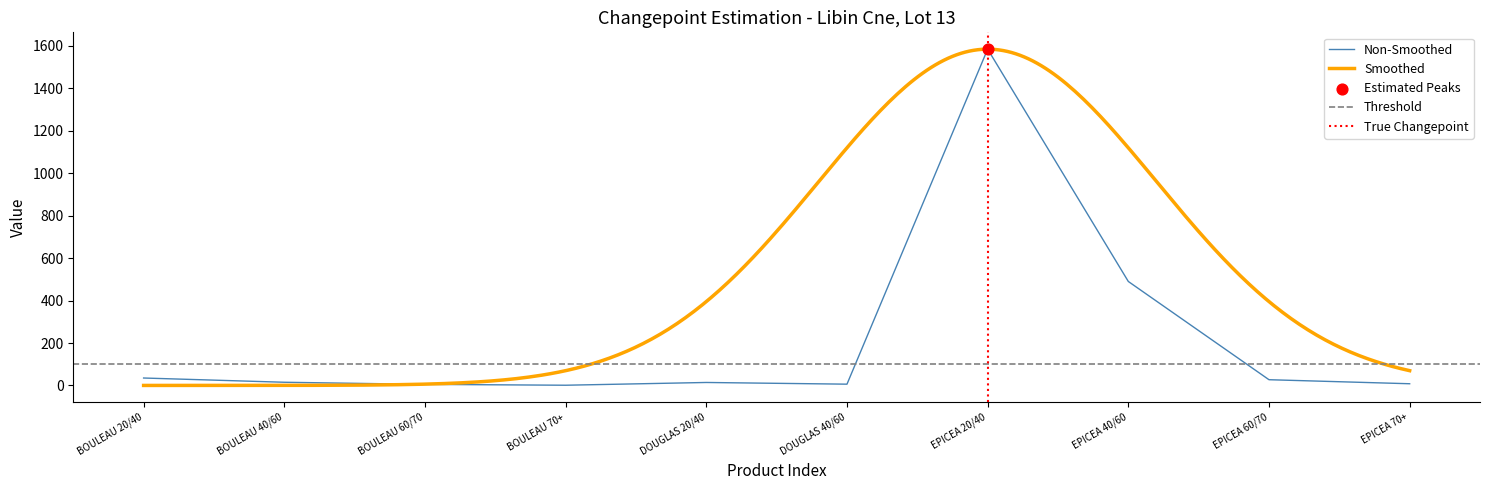

Approximately how many times larger is the value at EPICEA 20/40 compared to DOUGLAS 40/60?

264.2